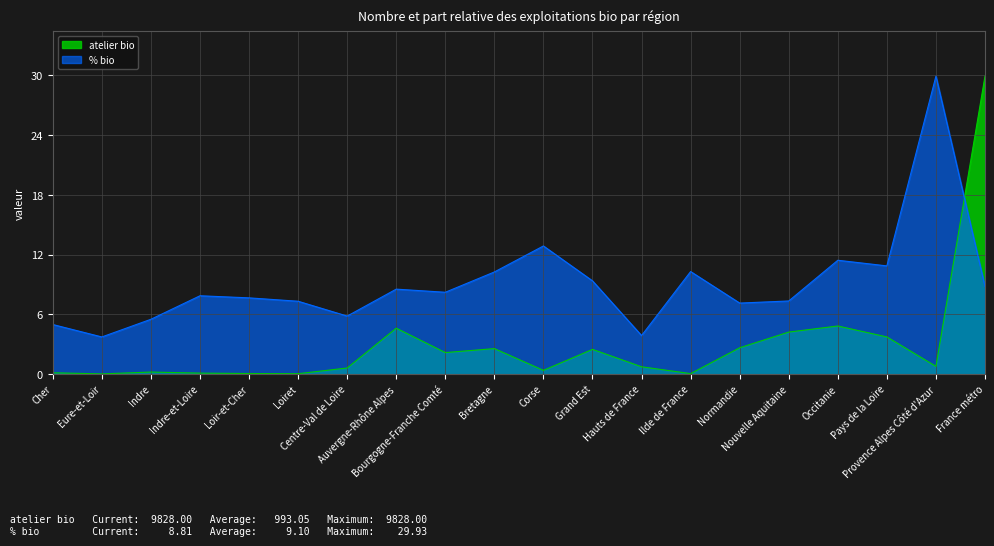

Which has a higher value, Normandie or Loiret?

Normandie